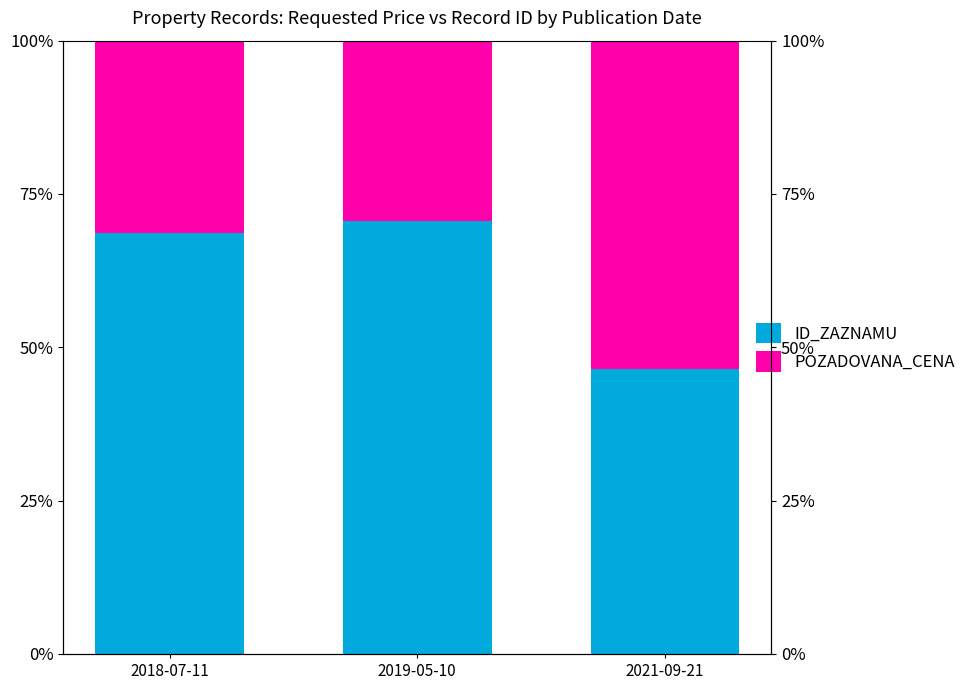

What is the greatest value displayed?

70.6